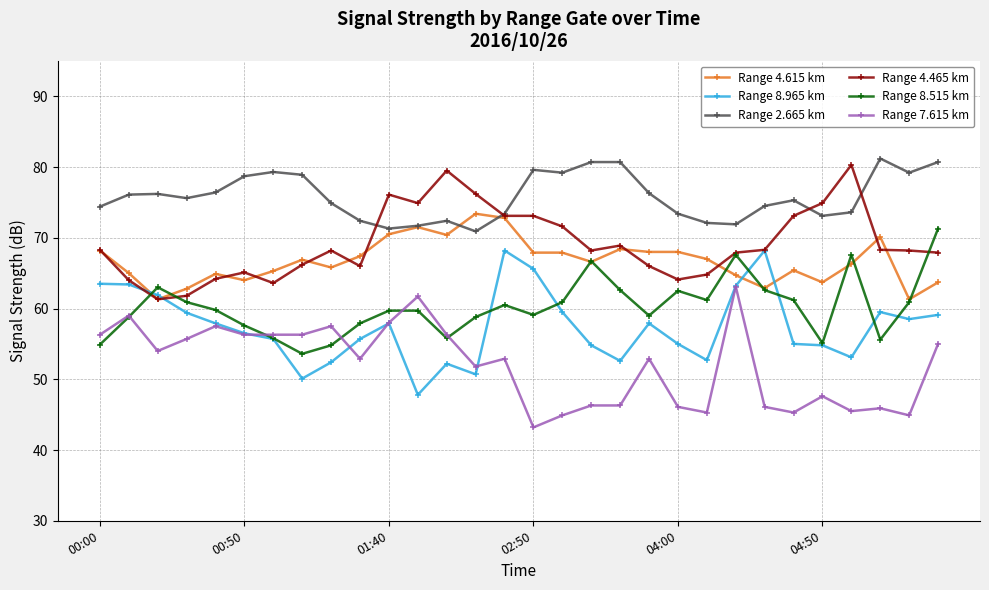

After their last crossing, which series has the higher values: Range 4.615 km or Range 2.665 km?

Range 2.665 km